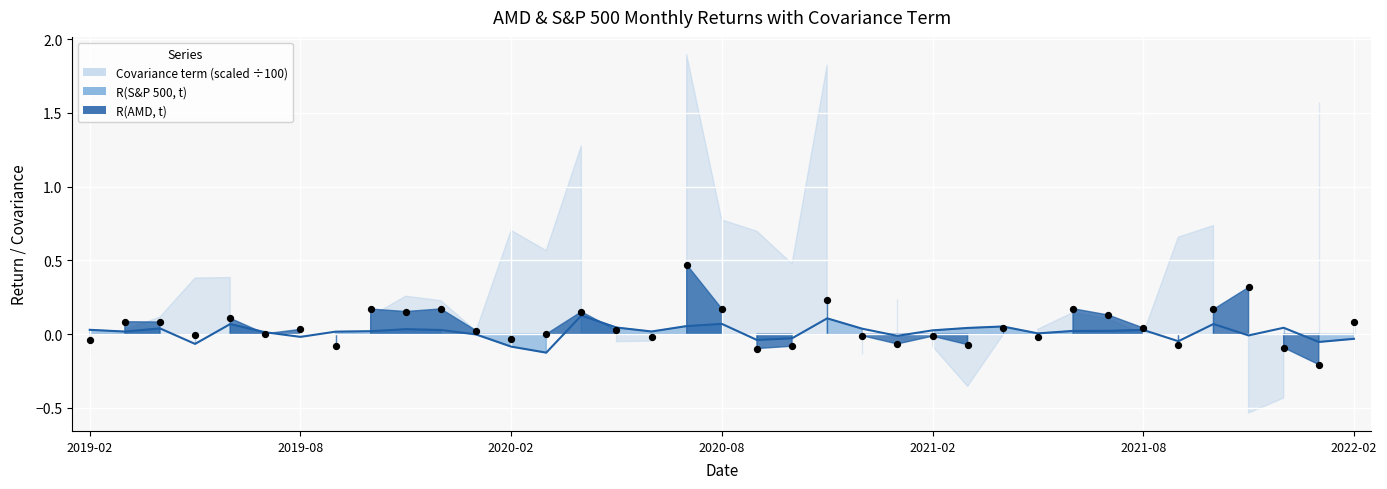

At which category is the sum across all series the highest?

17